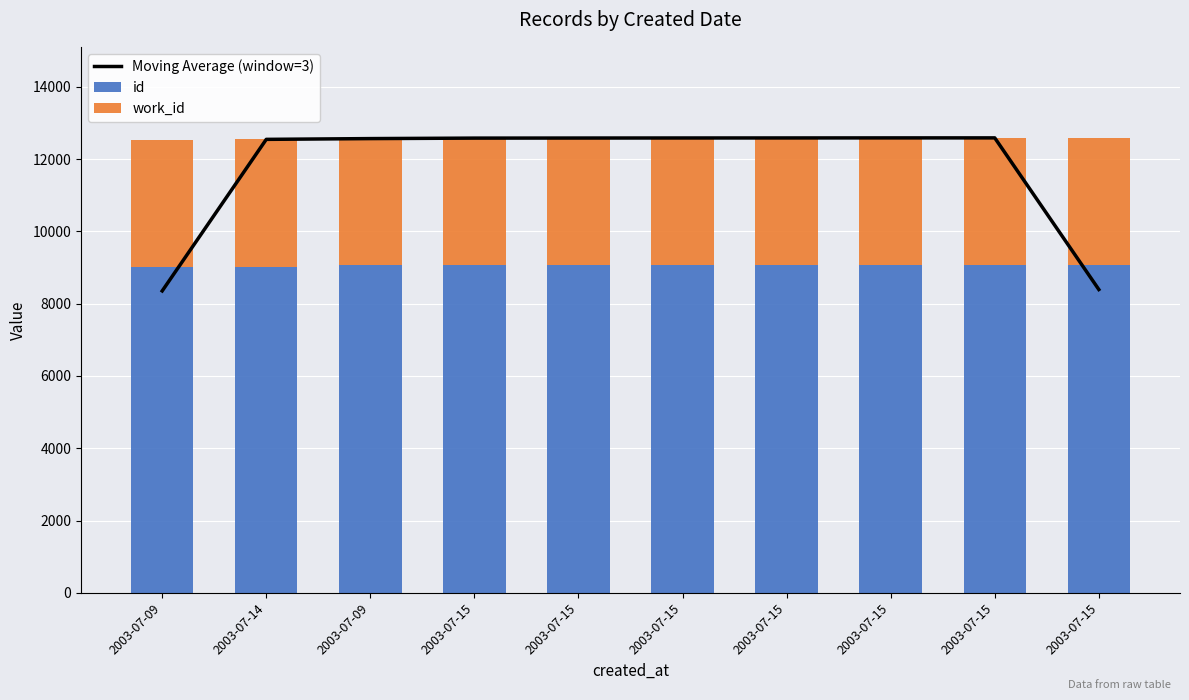

What is the difference between the highest and lowest values at 2003-07-15?

9067.3